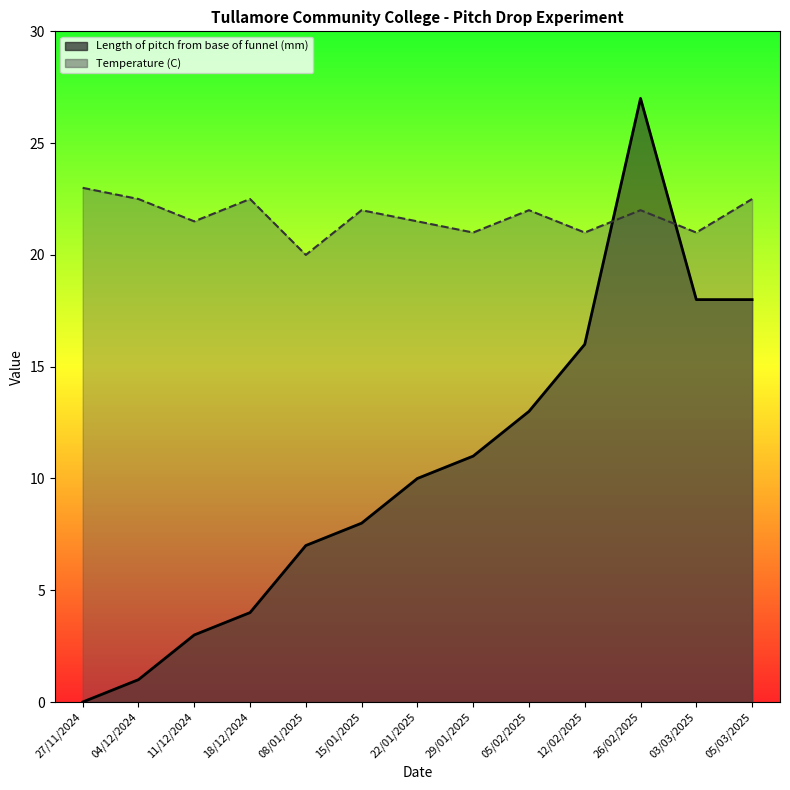

At which category is the sum across all series the highest?

26/02/2025